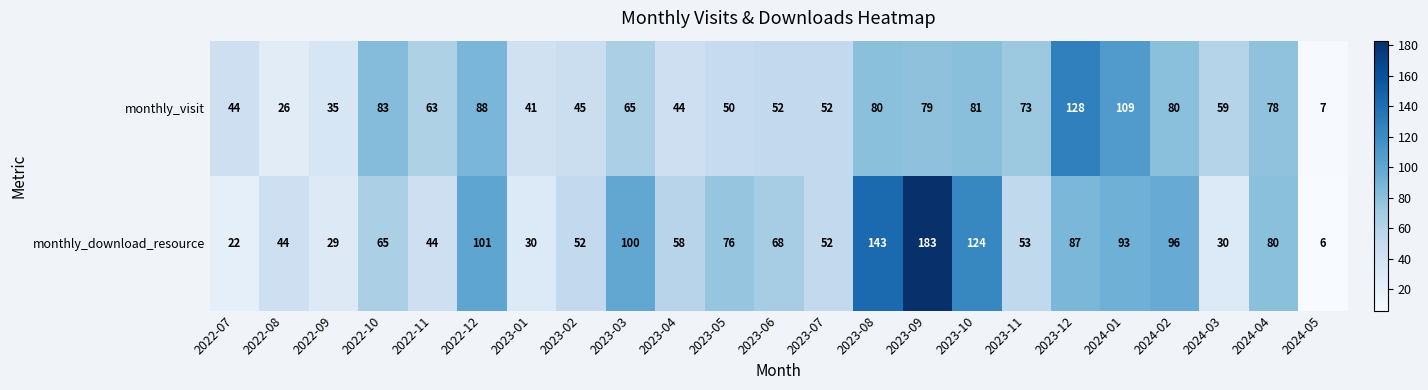

At which label does monthly_visit first exceed 63?

2022-10